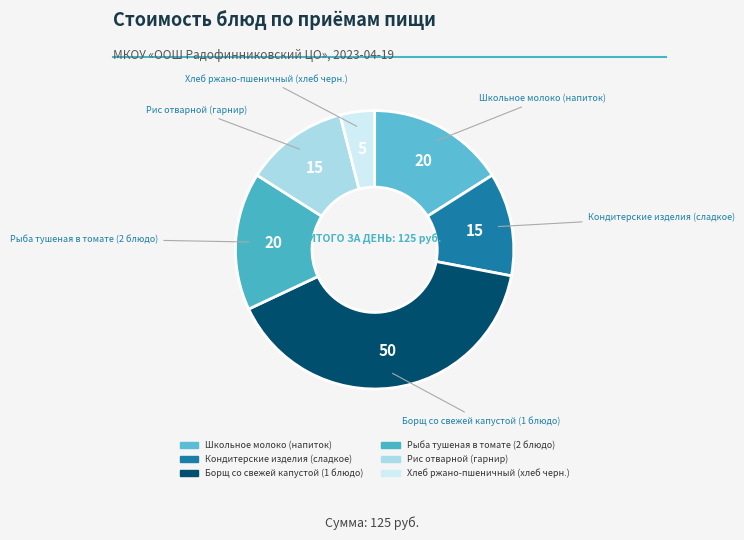

Is there a majority slice in this chart?

No